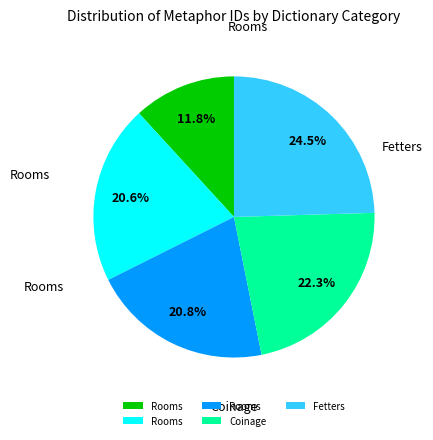

Is there any slice that represents more than half of the pie?

No